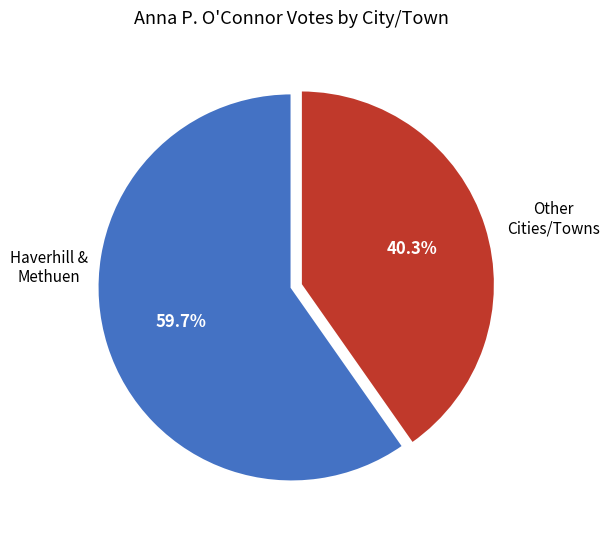

Is there any slice that represents more than half of the pie?

Yes